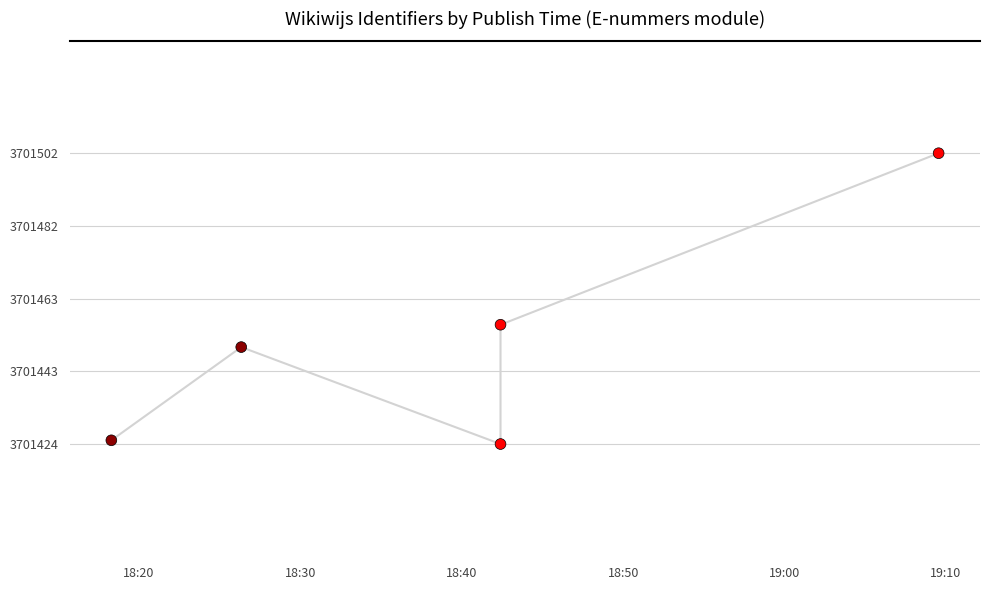

What is the change in value from 18:20 to 18:50?

+31